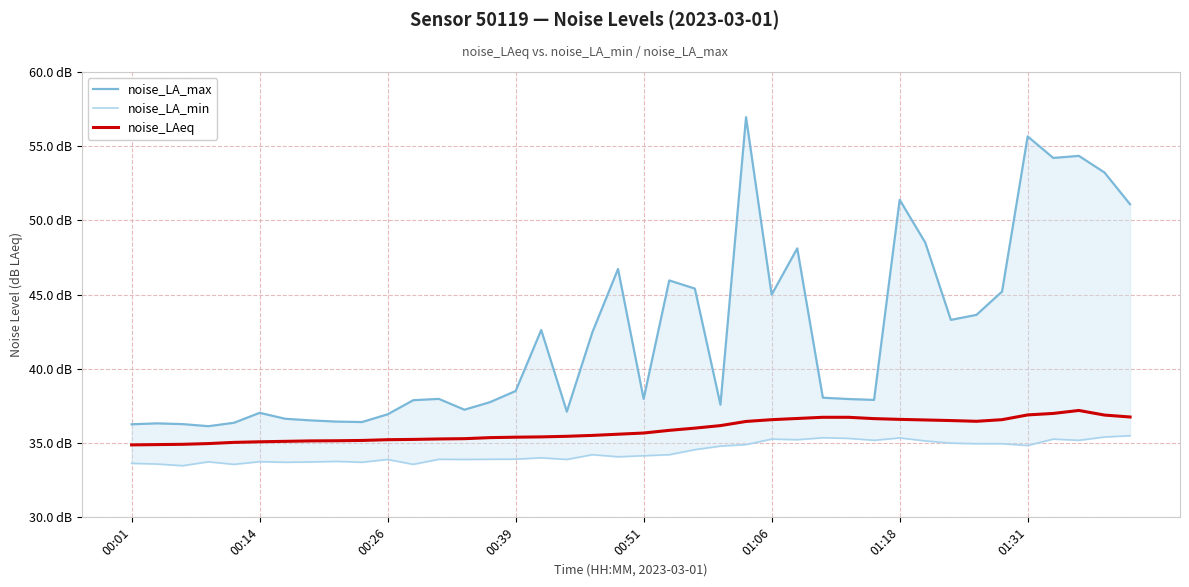

Does the chart display data point markers on the line(s)?

No